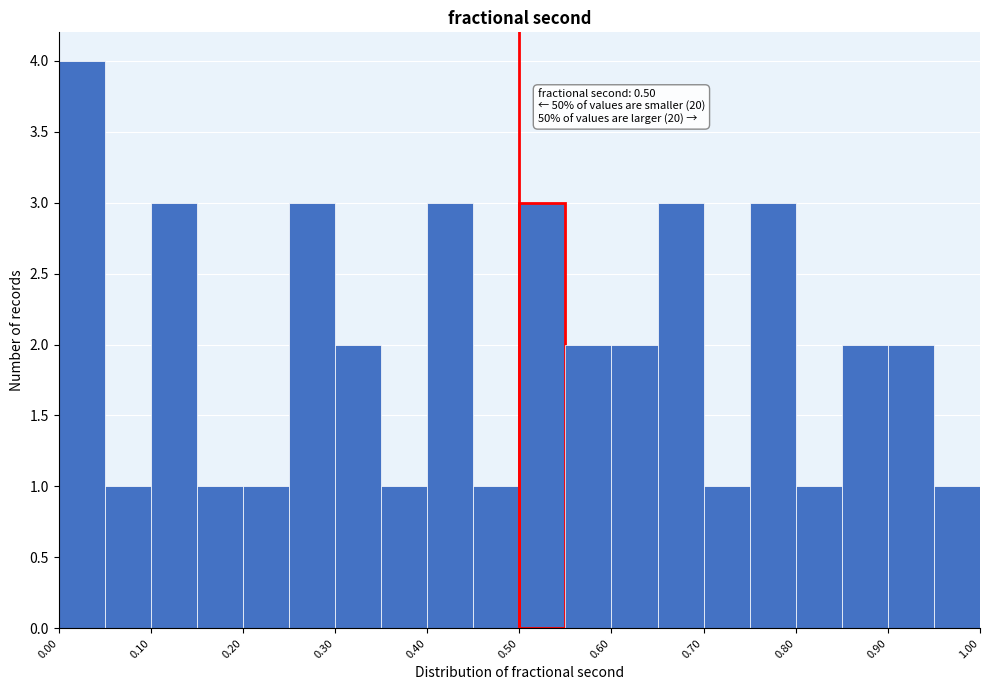

Over which range of the x-axis is the bar tallest?

0.00 to 0.05